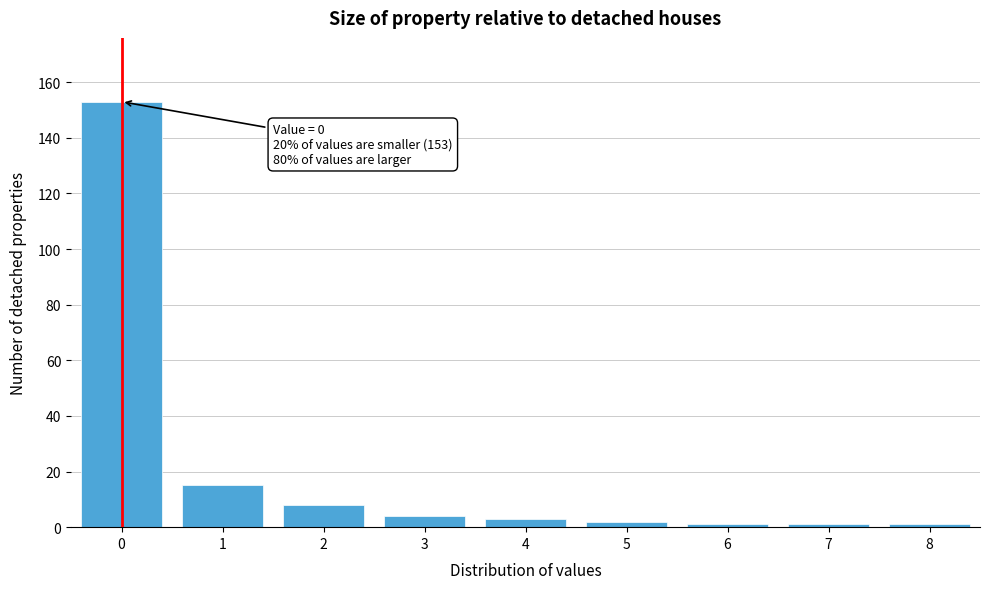

Reading left to right, what are all the values shown in this chart?

0=153	1=15	2=8	3=4	4=3	5=2	6=1	7=1	8=1